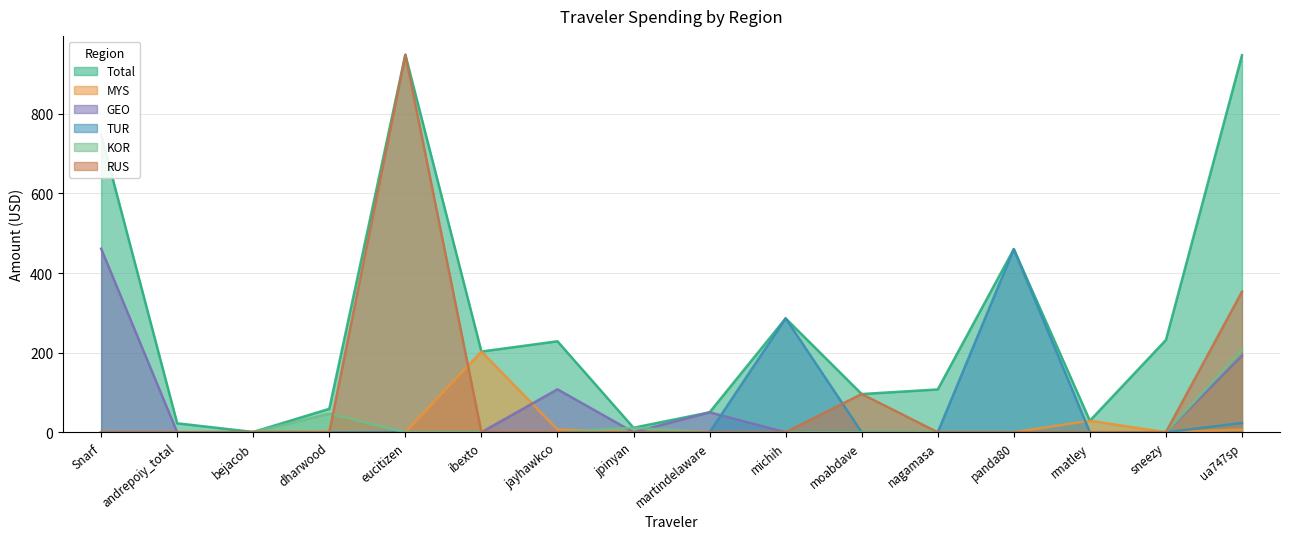

True or false: RUS and GEO intersect in this chart.

False